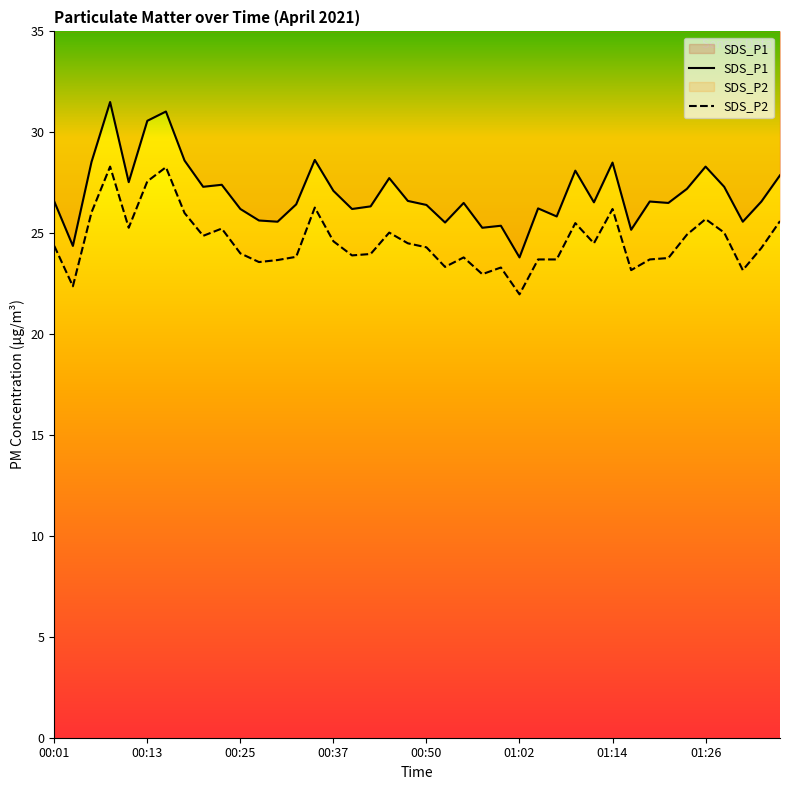

How many categories are shown in the chart?

40